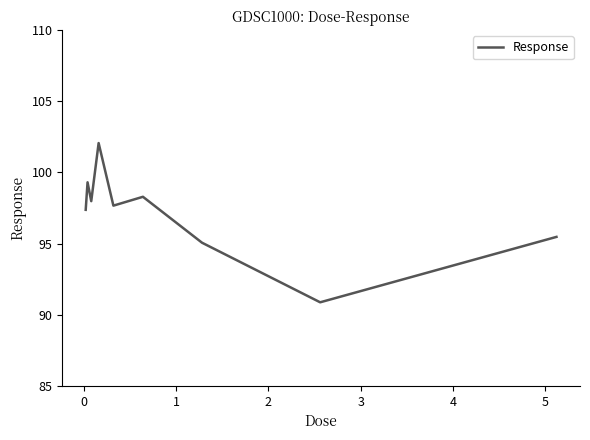

What is the greatest value displayed?

102.1